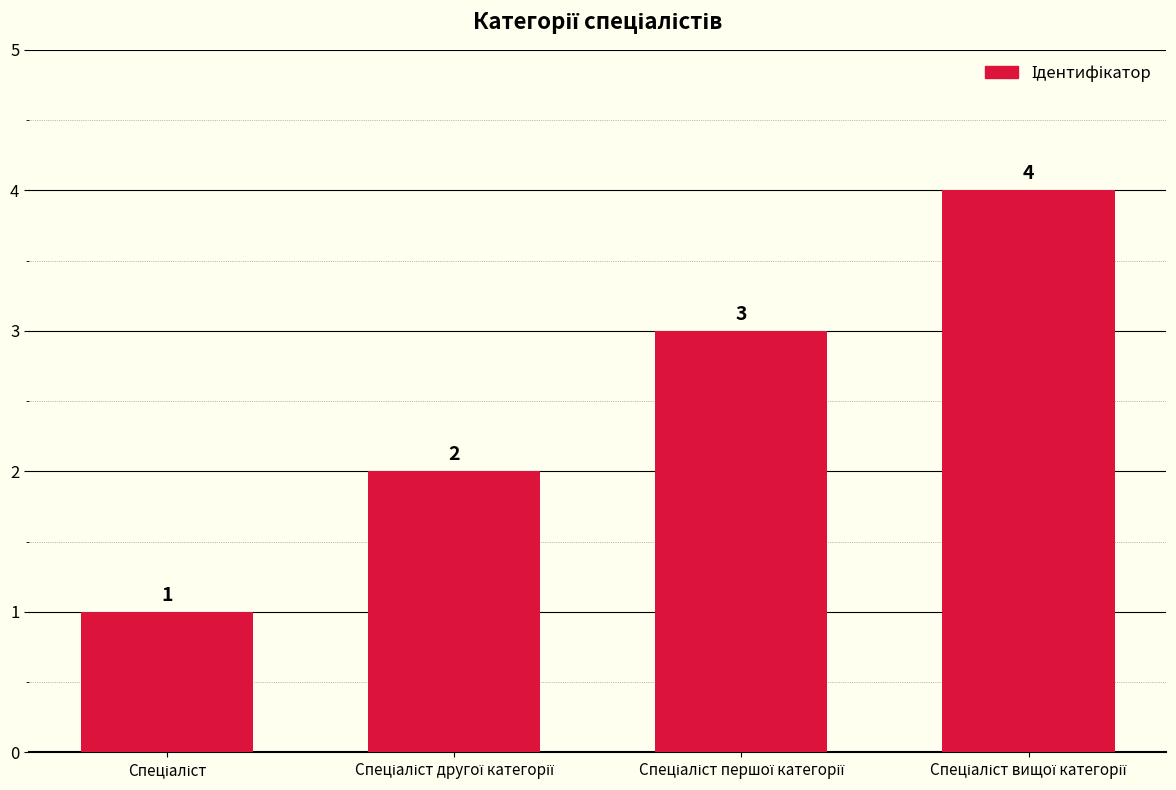

Reading left to right, transcribe all the data shown in this chart.

1	2	3	4